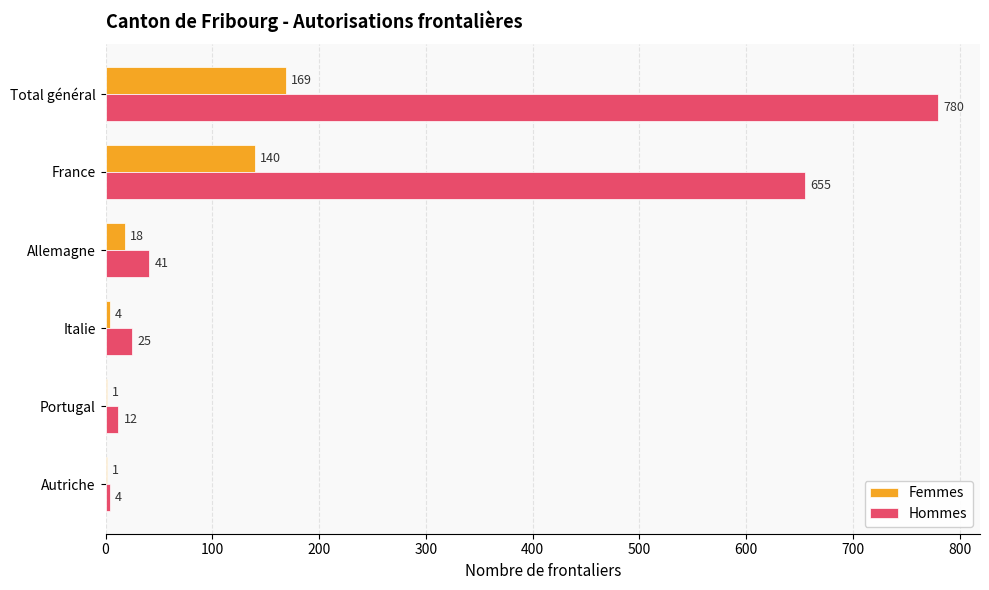

What is the total value across all series at Italie?

29